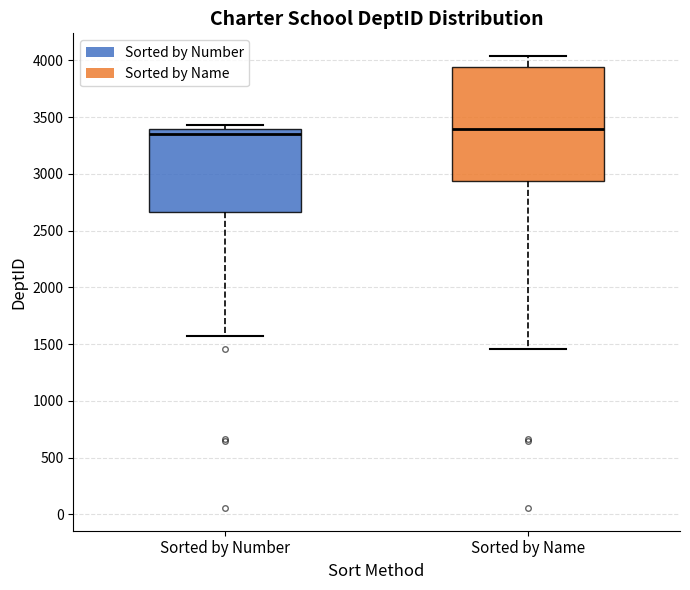

Where does the median line of the box for Sorted by Name sit on the y-axis? The values are not printed on the chart, so give them approximately, as read against the axis.

3400